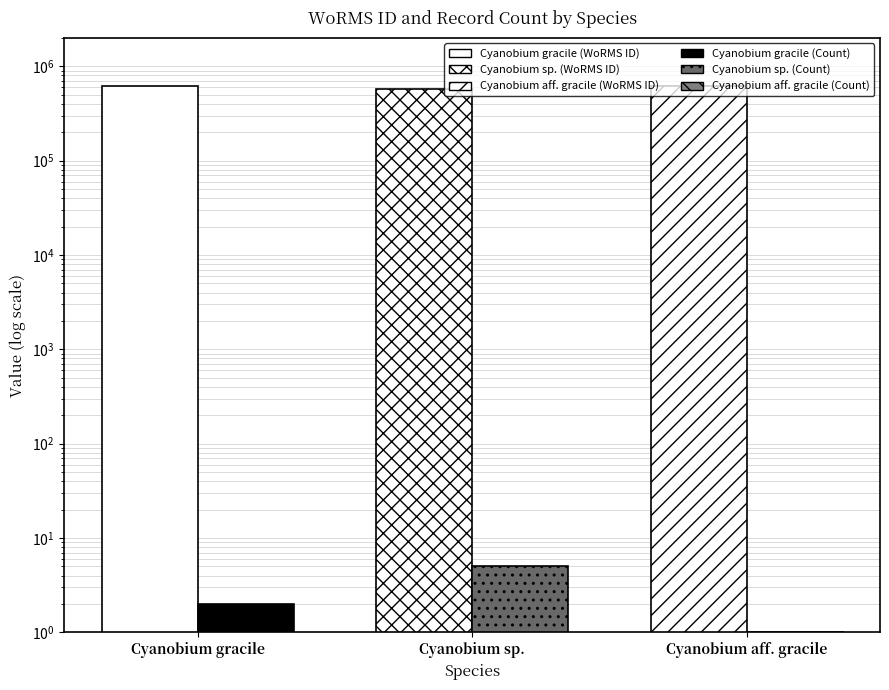

How many groups of bars are there?

3